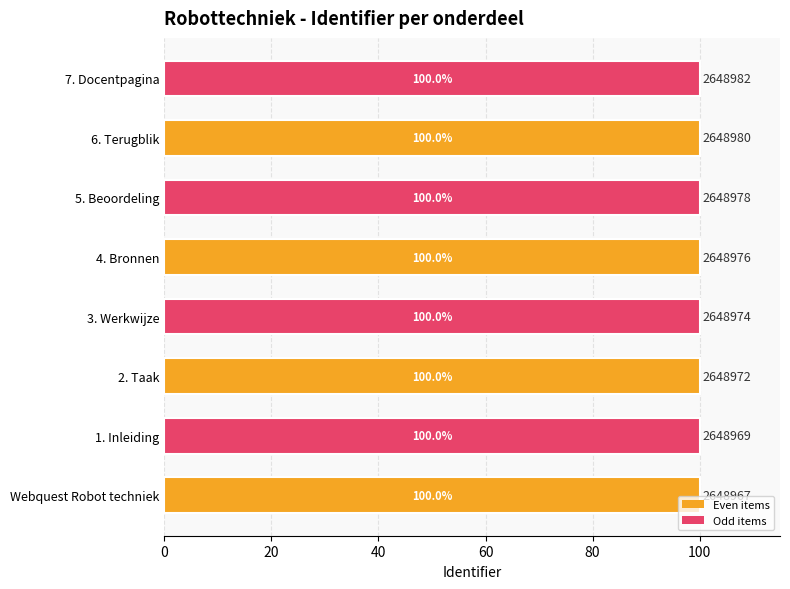

Is it true that the value at 7. Docentpagina is 58.5?

False